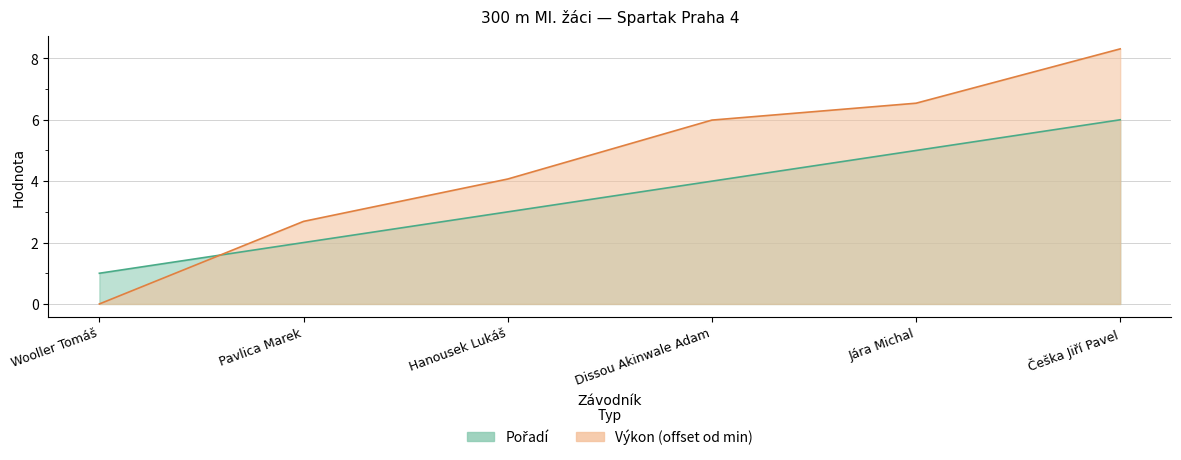

Rank the series by their maximum value, from highest to lowest.

Výkon, Pořadí